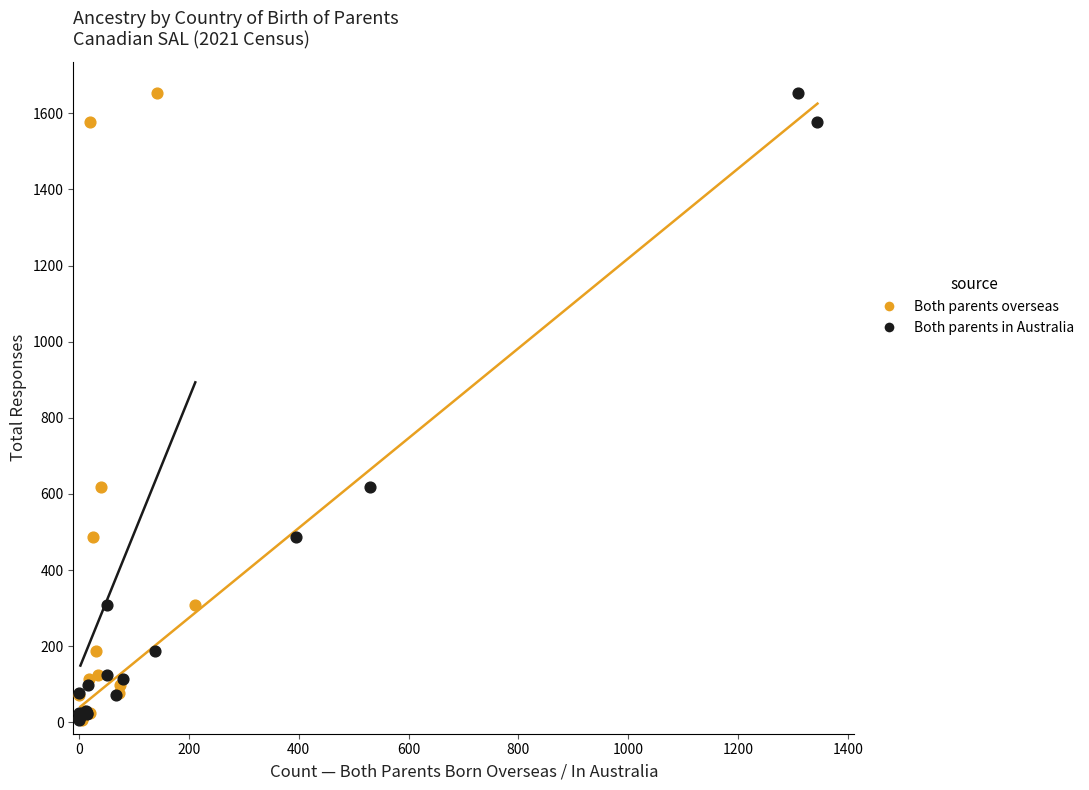

What are all the series names shown in the legend?

Both parents overseas, Both parents in Australia